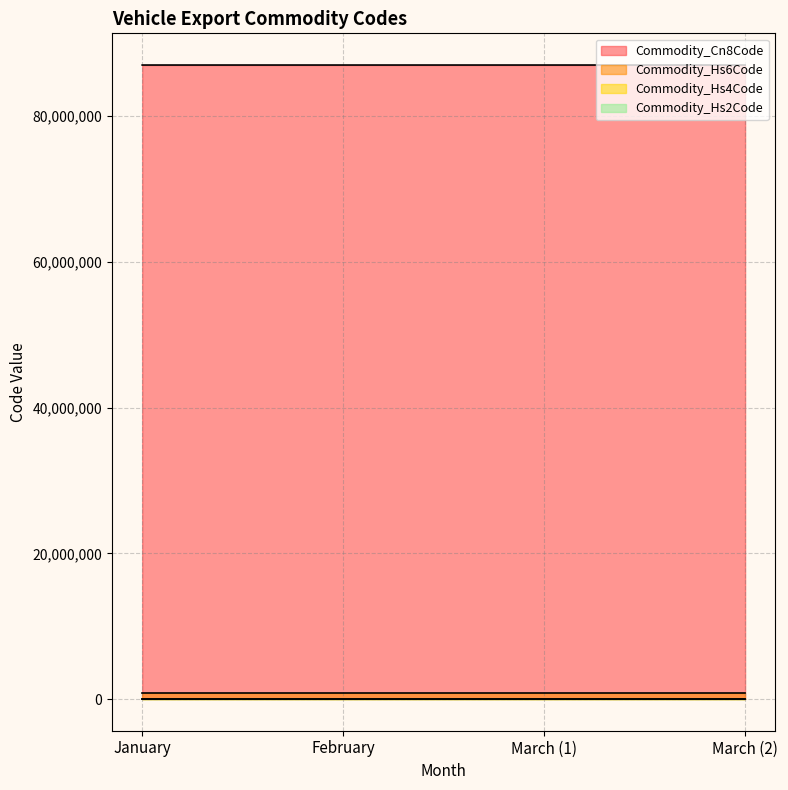

What is the sum of all Commodity_Hs6Code values?

3481295